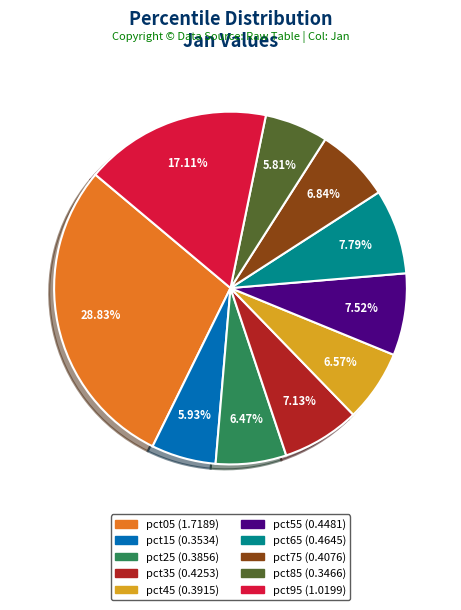

Is it true that pct75 is 7% of the pie?

True